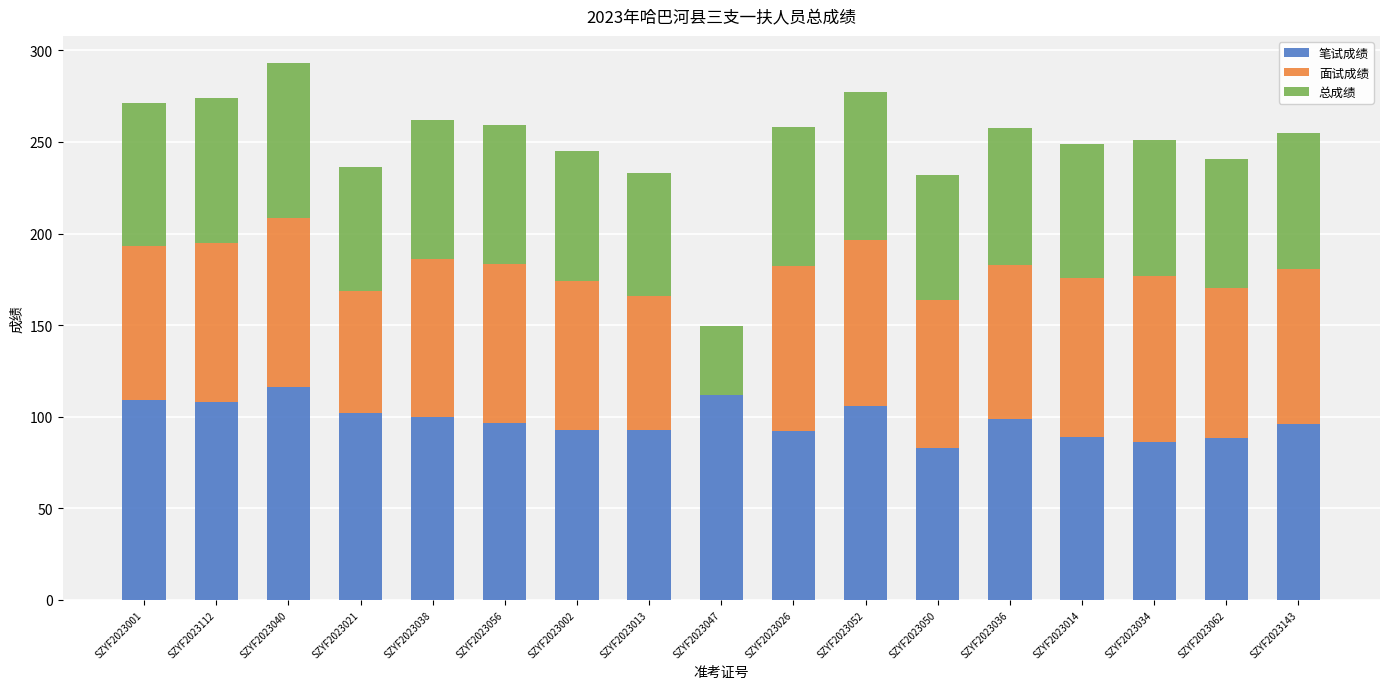

What is the highest value of the 笔试成绩 series?

116.0